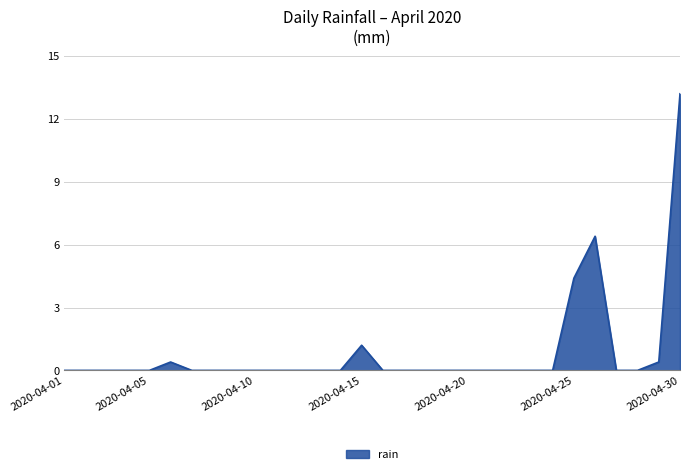

What is the maximum value shown in the chart?

13.2